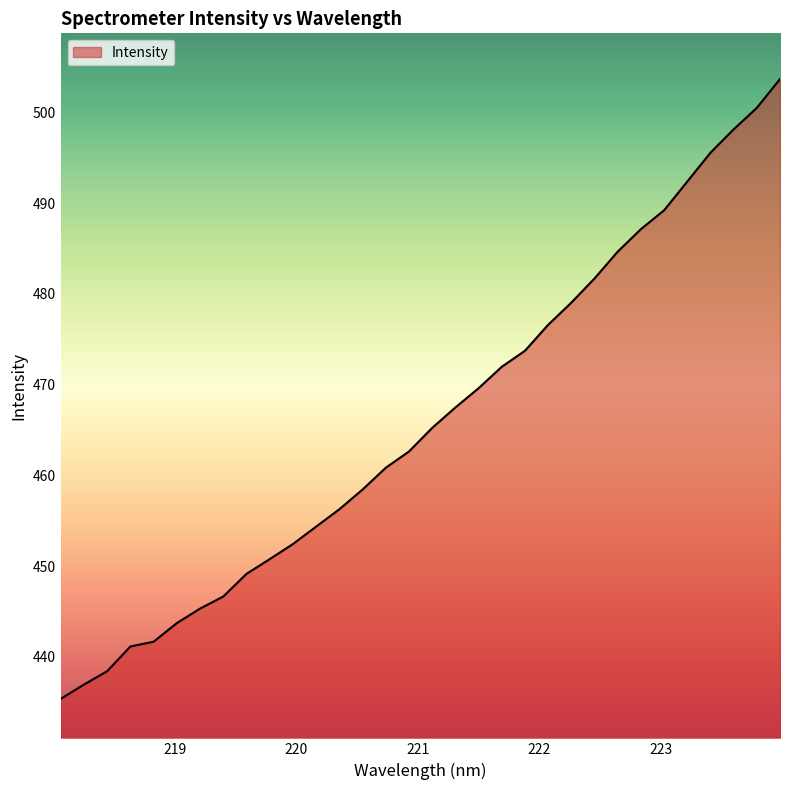

What is the smallest value displayed?

435.4